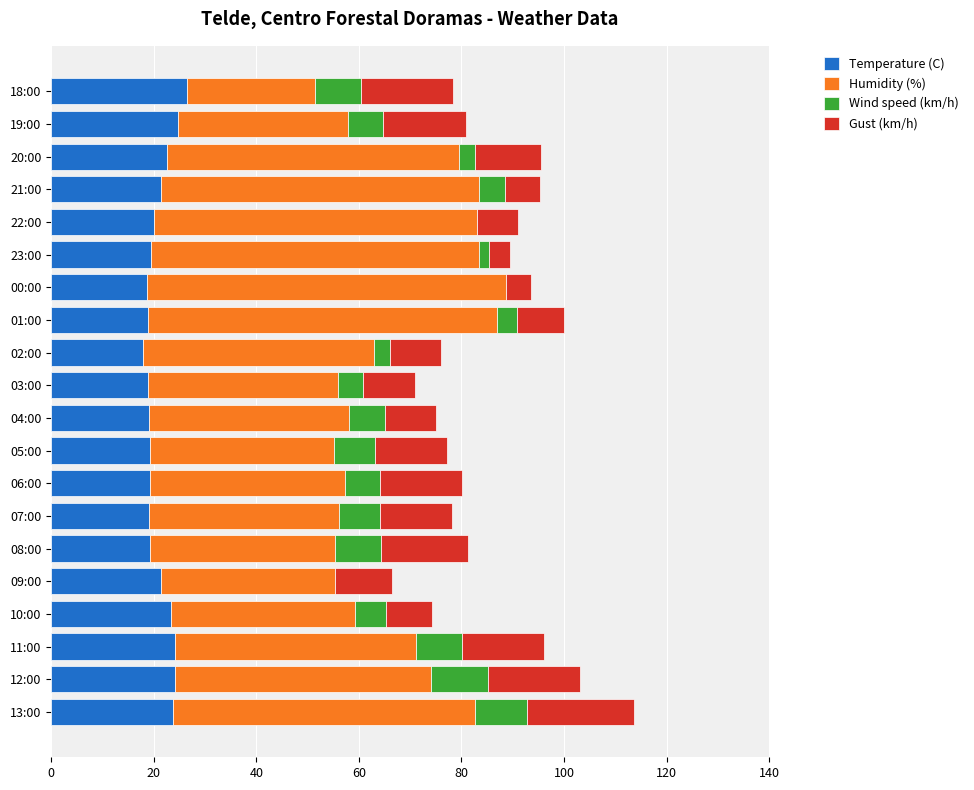

True or false: Temperature (C) has a value of 6.2 at 07:00.

False